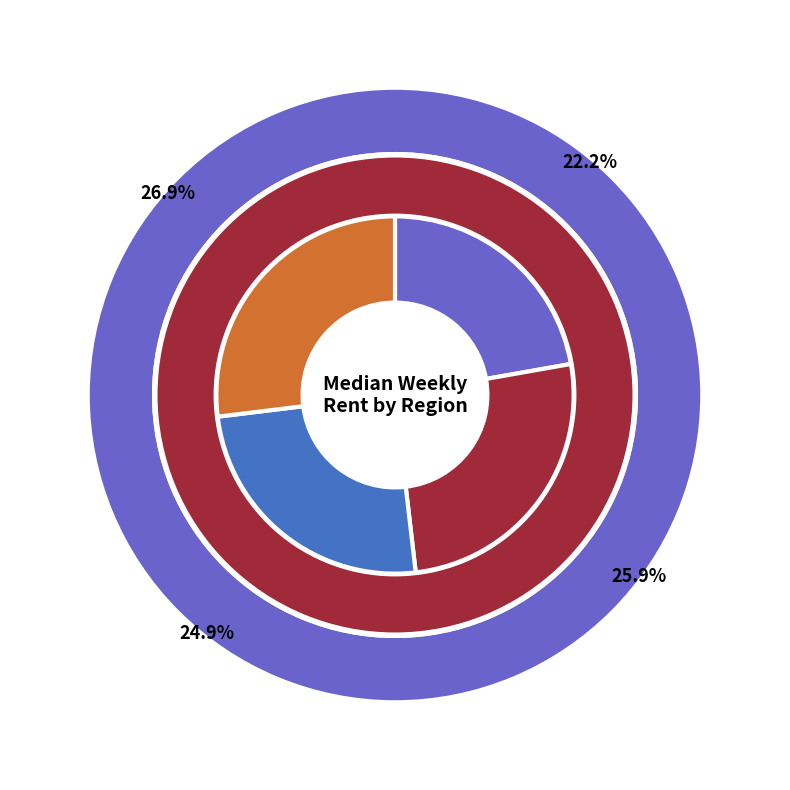

What is the largest slice in the pie chart?

Gladstone Regional Council area